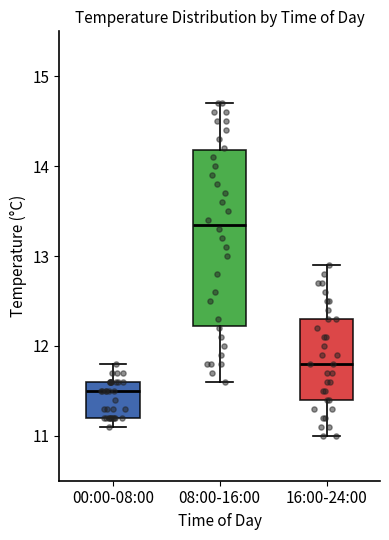

Comparing the boxes themselves (not the whiskers), which one is the tallest?

08:00-16:00